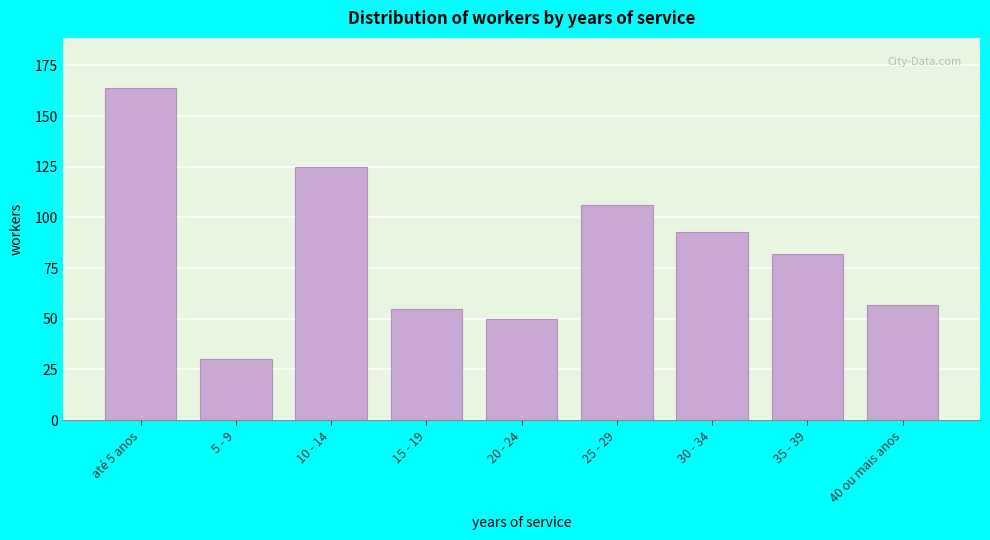

Reading left to right, list all the values displayed in this chart.

164	30	125	55	50	106	93	82	57